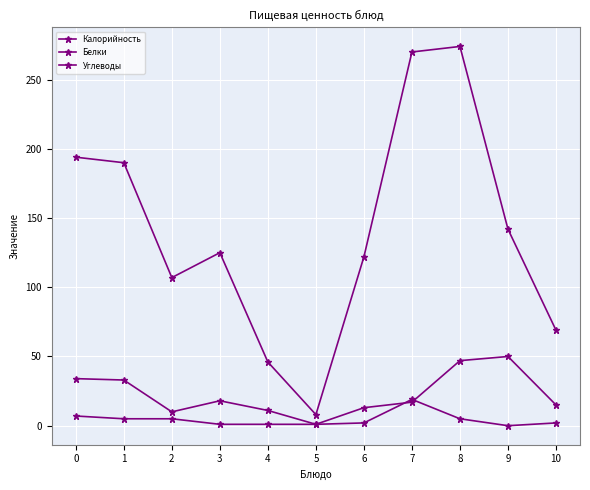

How many interior local valleys does the Калорийность series have?

2